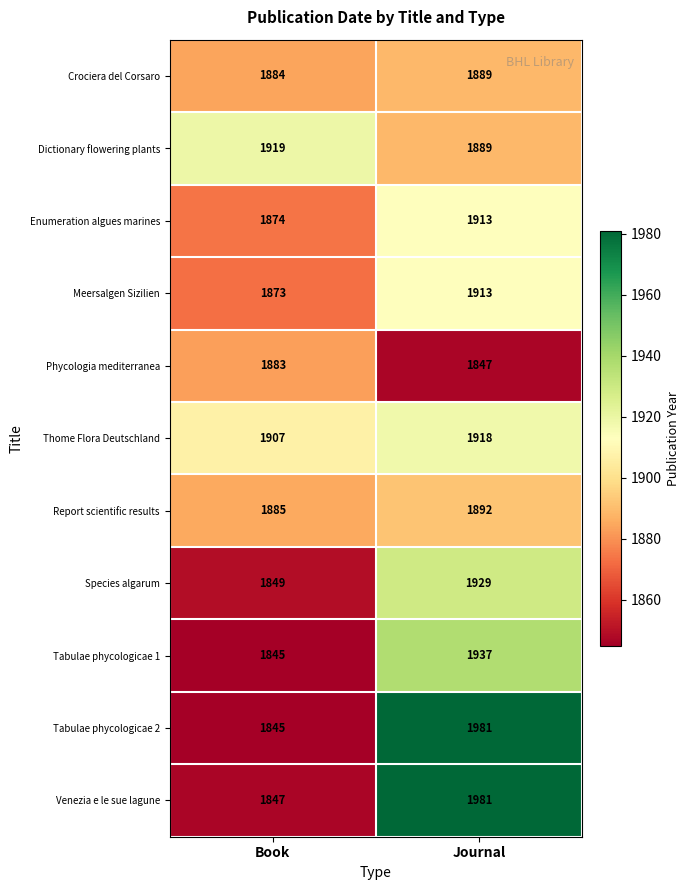

True or false: Thome Flora Deutschland has a value of 1907 at Book.

True